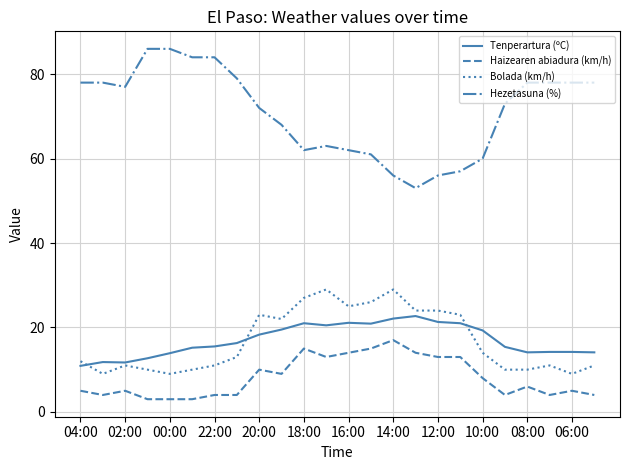

True or false: Bolada (km/h) and Hezetasuna (%) cross at least once.

False